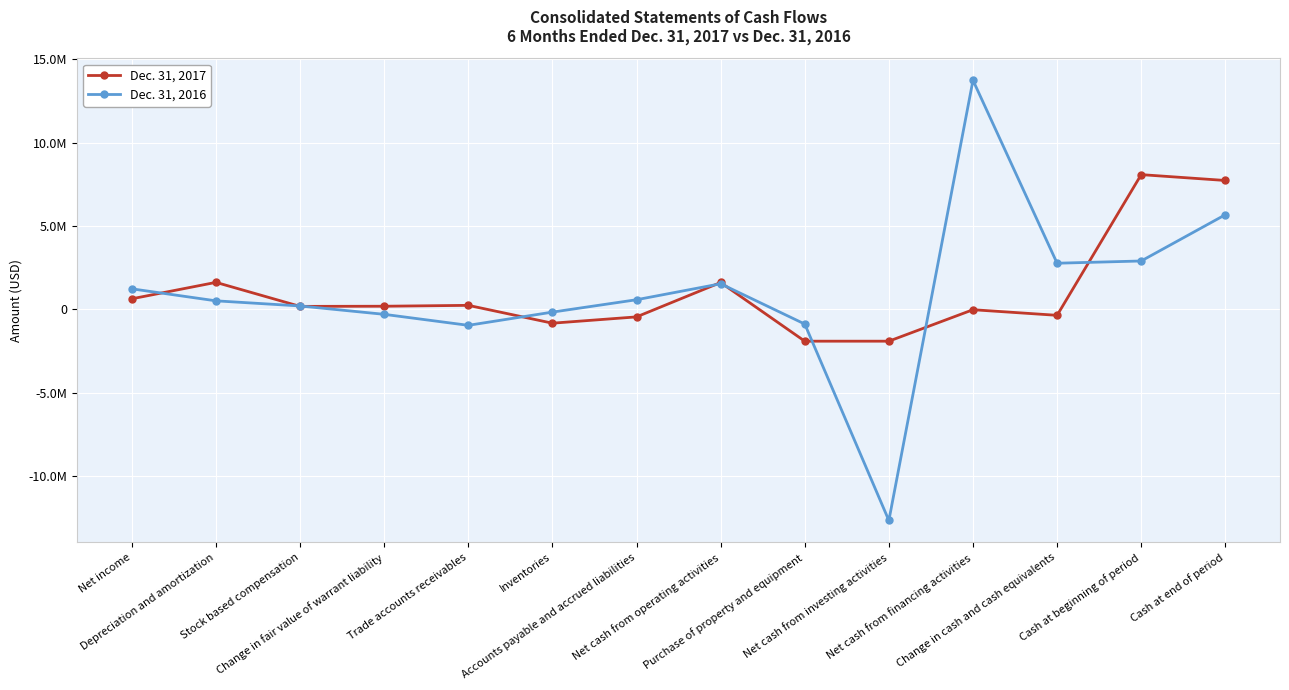

Is this an area chart (filled region under the line)?

No